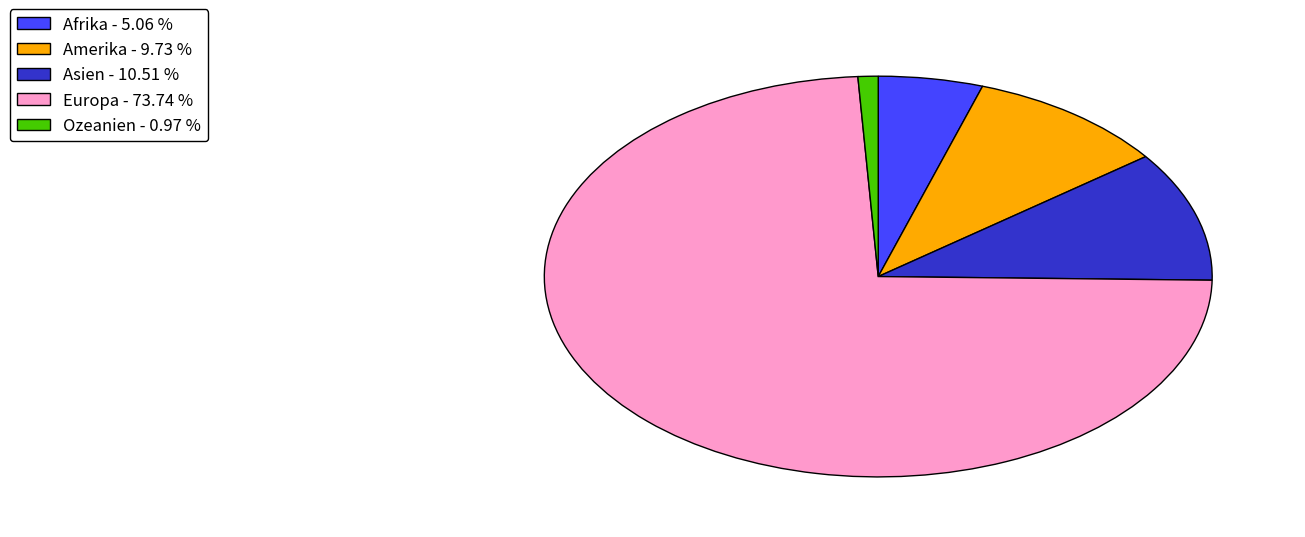

Does Amerika - 9.73 % represent more than half of the total?

No